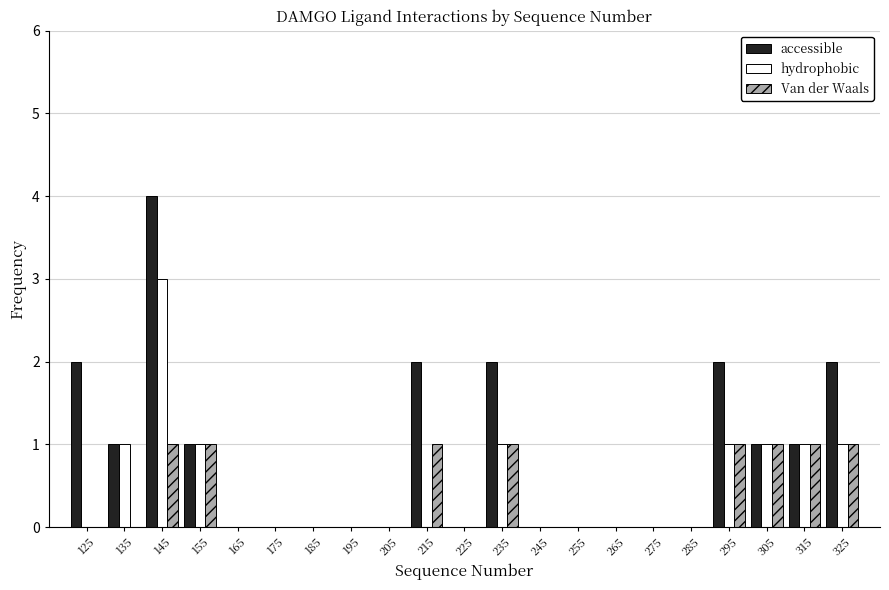

What is the height of the accessible bar covering 230 to 240 on the x-axis? The values are not printed on the chart, so give them approximately, as read against the axis.

2